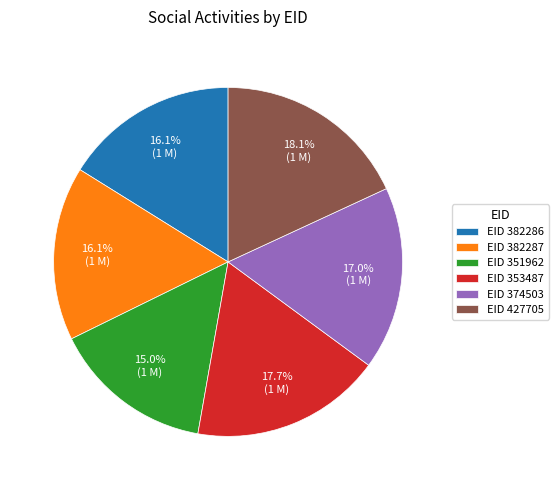

Is there a majority slice in this chart?

No